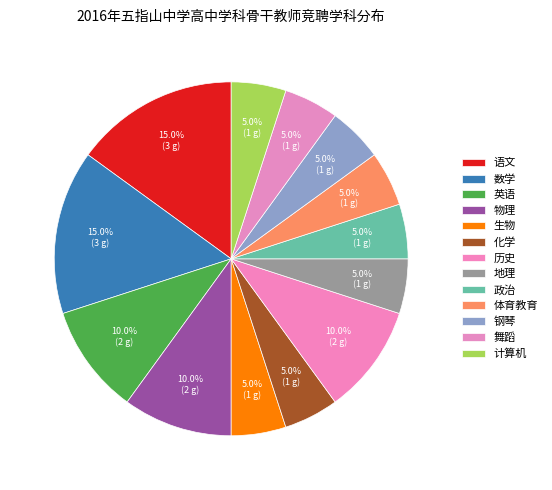

What is the change in value from 语文 to 体育教育?

-2